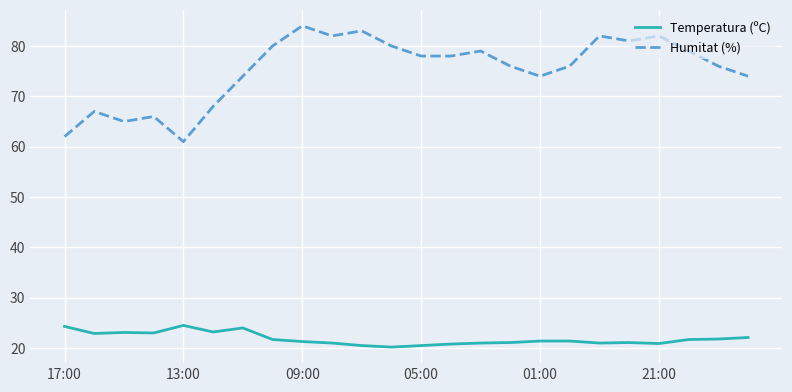

Which series has the largest total across all categories?

Humitat (%)